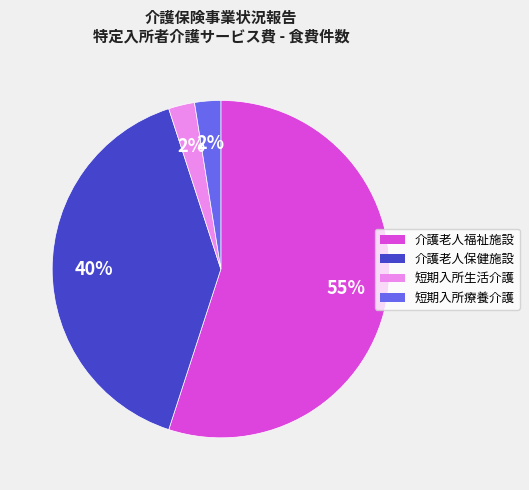

Count the number of slices in the pie.

4